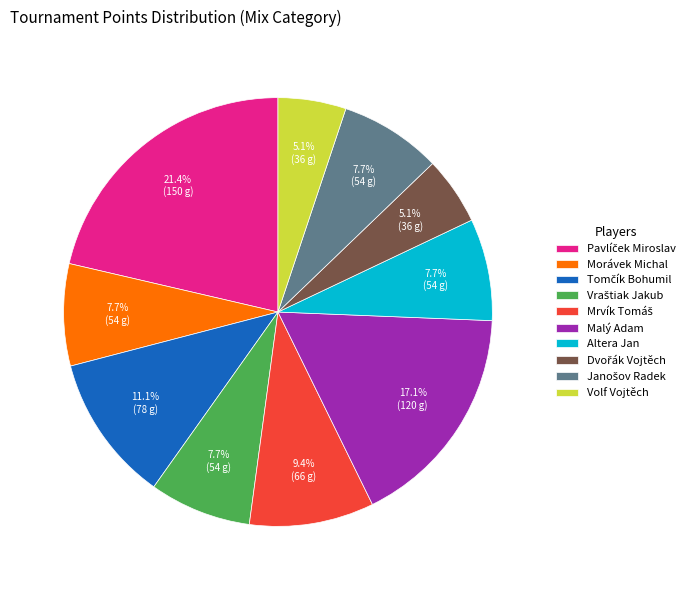

What percentage is NOT represented by Malý Adam?

82.9%